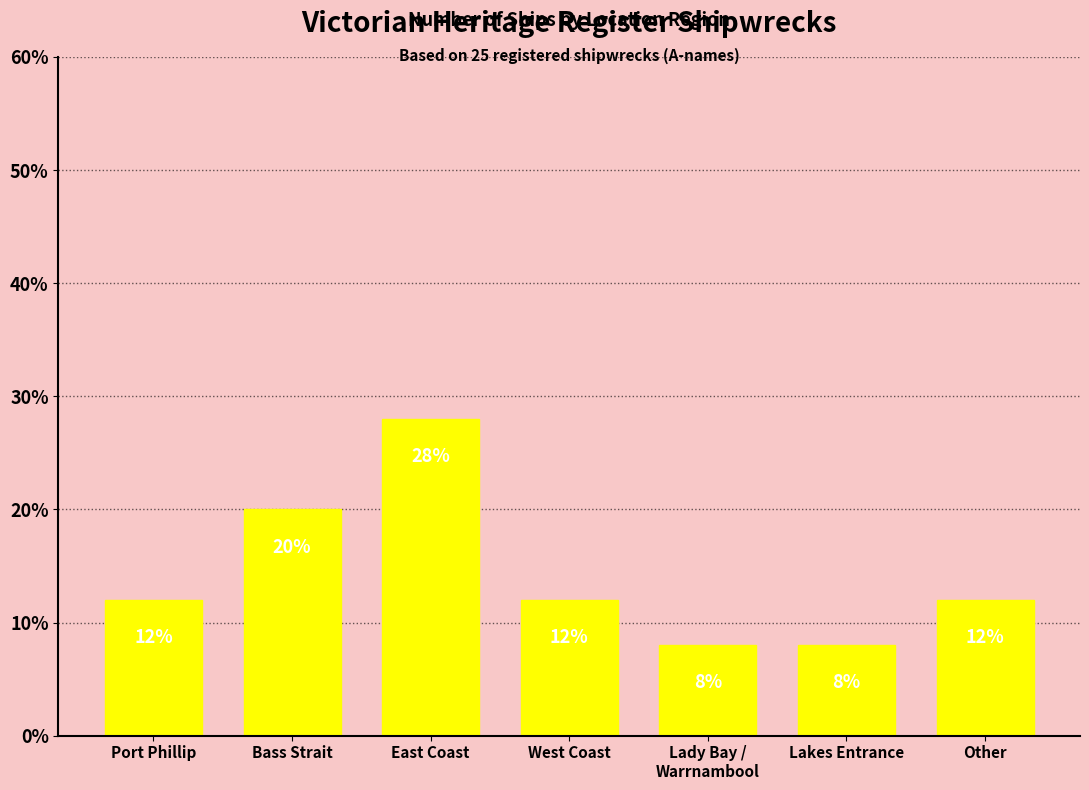

Which category has the highest value across all series?

East Coast